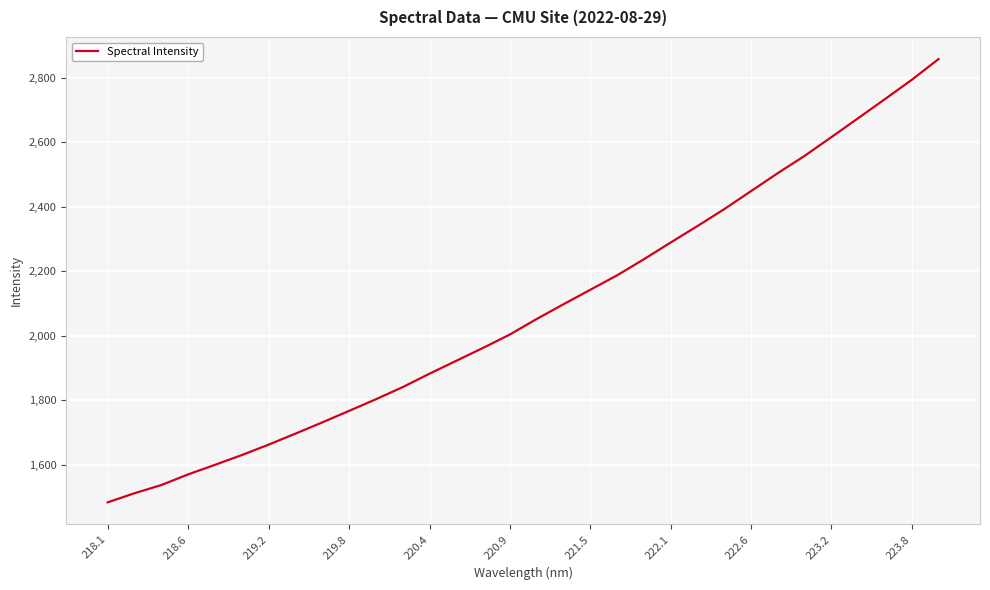

What is the greatest value displayed?

2858.5